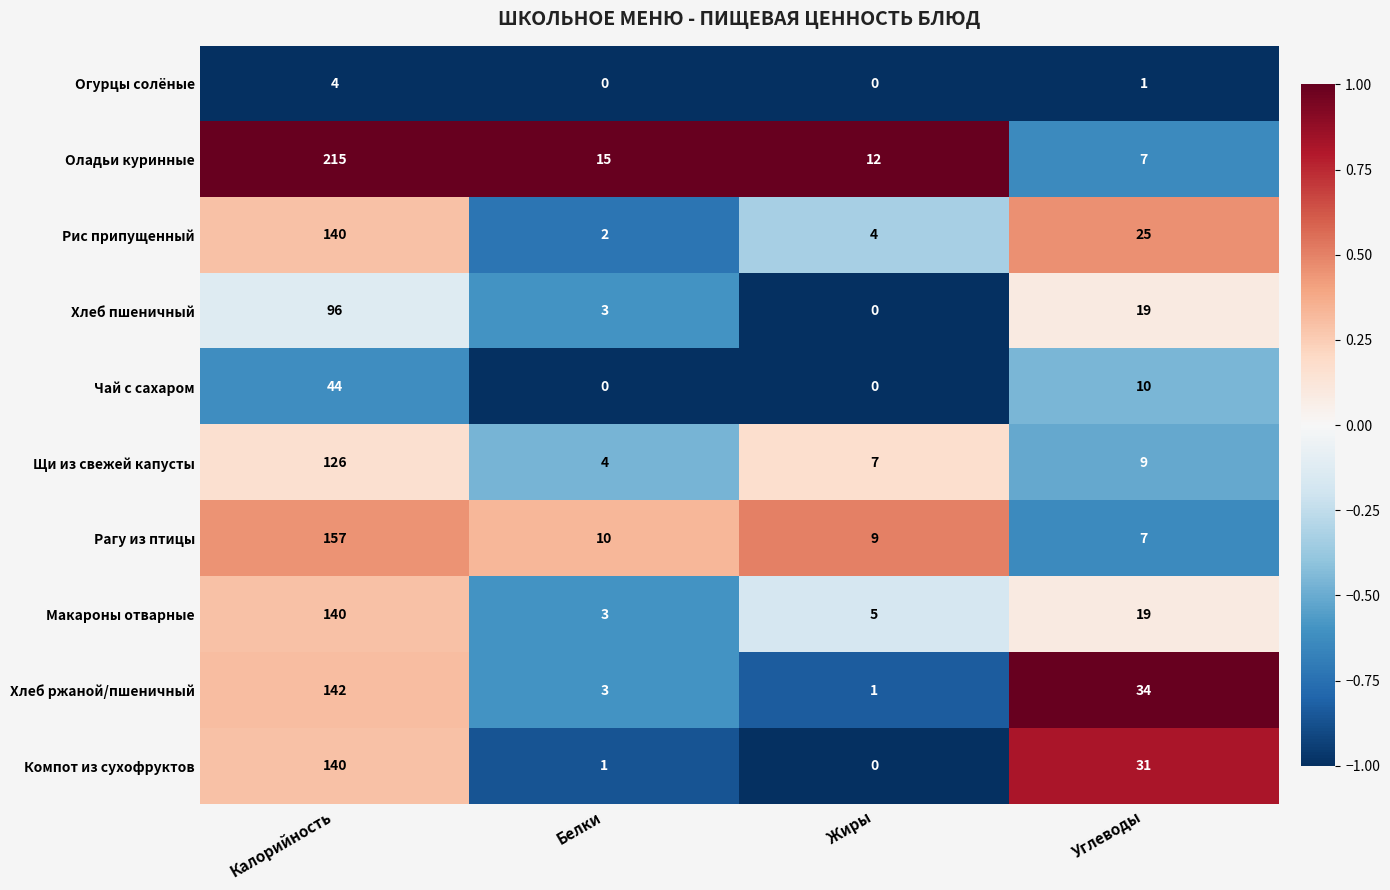

Between Калорийность and Белки, which series saw the biggest shift?

Оладьи куринные